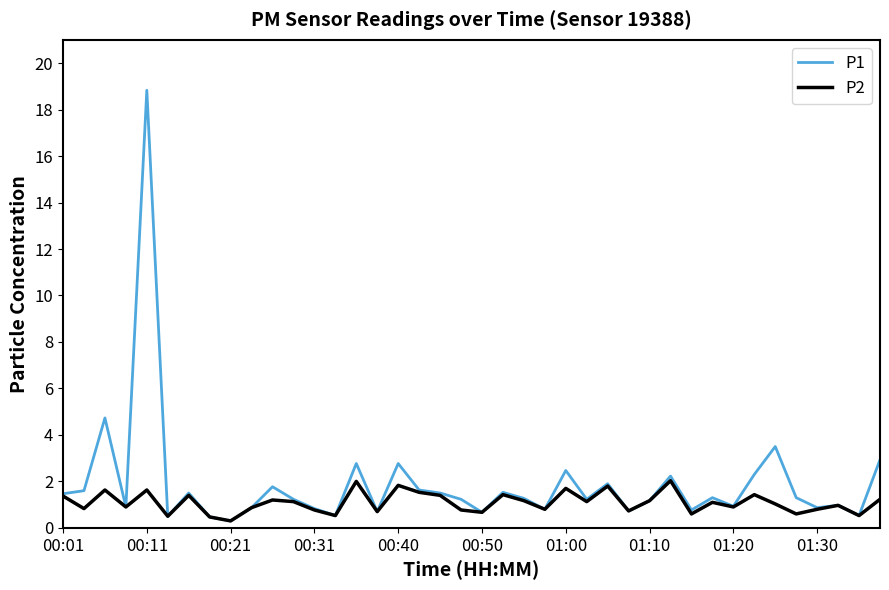

Which series has the widest spread of values?

P1